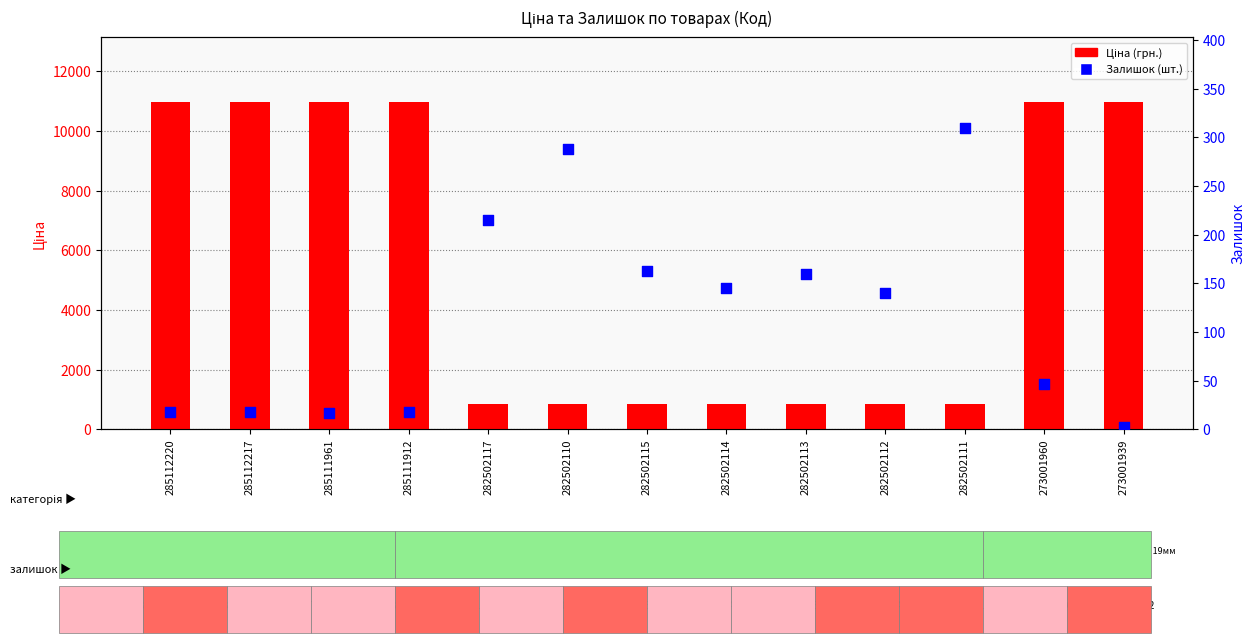

At how many categories does at least one series exceed 2885?

6